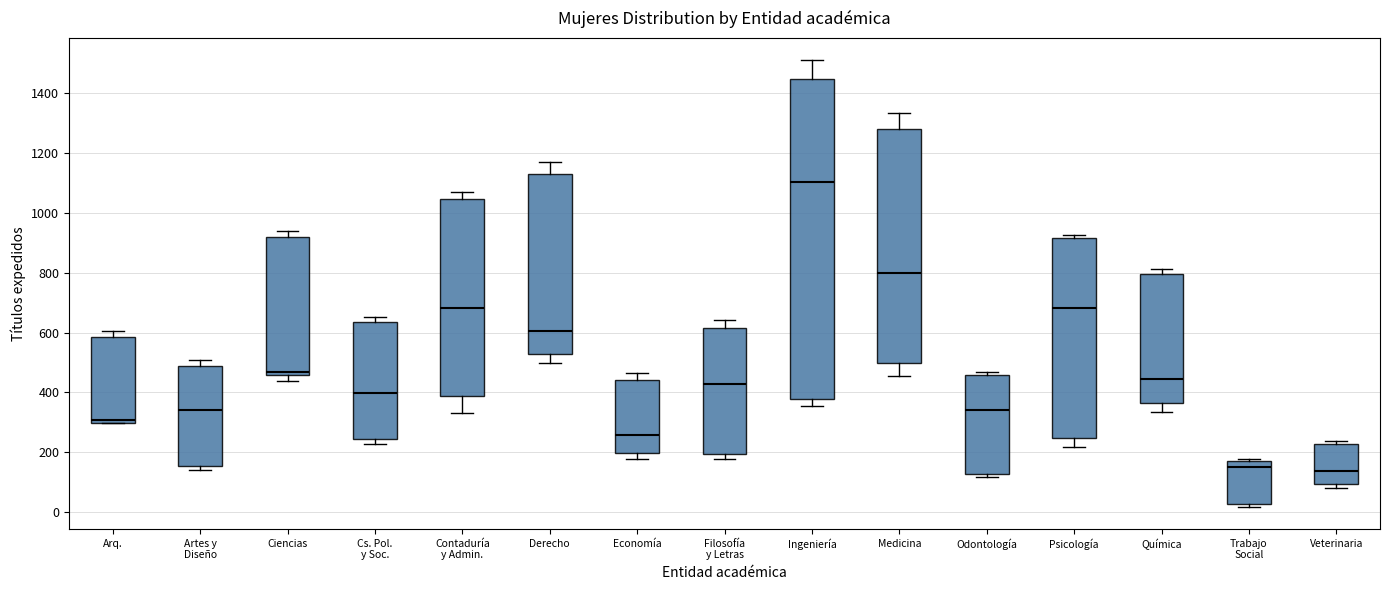

Reading left to right, read every box against the y-axis: the position of its median line, the range the box covers, and the ends of its whiskers. The values are not printed on the chart, so give them approximately, as read against the axis.

Arq.: median 300 (just above the box's lower edge), box 300 to 580, whiskers 300 to 600
Artes y Diseño: median 340, box 160 to 480, whiskers 140 to 500
Ciencias: median 460 (just above the box's lower edge), box 460 to 920, whiskers 440 to 940
Cs. Pol. y Soc.: median 400, box 240 to 640, whiskers 220 to 660
Contaduría y Admin.: median 680, box 380 to 1040, whiskers 340 to 1060
Derecho: median 600, box 520 to 1120, whiskers 500 to 1160
Economía: median 260, box 200 to 440, whiskers 180 to 460
Filosofía y Letras: median 420, box 200 to 620, whiskers 180 to 640
Ingeniería: median 1100, box 380 to 1440, whiskers 360 to 1500
Medicina: median 800, box 500 to 1280, whiskers 460 to 1340
Odontología: median 340, box 120 to 460, whiskers 120 (just below the box's lower edge) to 460 (just above the box's upper edge)
Psicología: median 680, box 240 to 920, whiskers 220 to 920 (just above the box's upper edge)
Química: median 440, box 360 to 800, whiskers 340 to 820
Trabajo Social: median 160, box 20 to 180, whiskers 20 (just below the box's lower edge) to 180 (just above the box's upper edge)
Veterinaria: median 140, box 100 to 220, whiskers 80 to 240